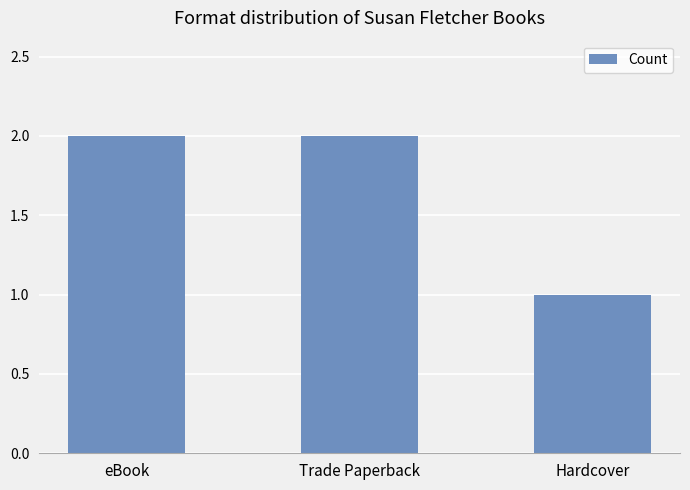

How many bars are there in total?

3